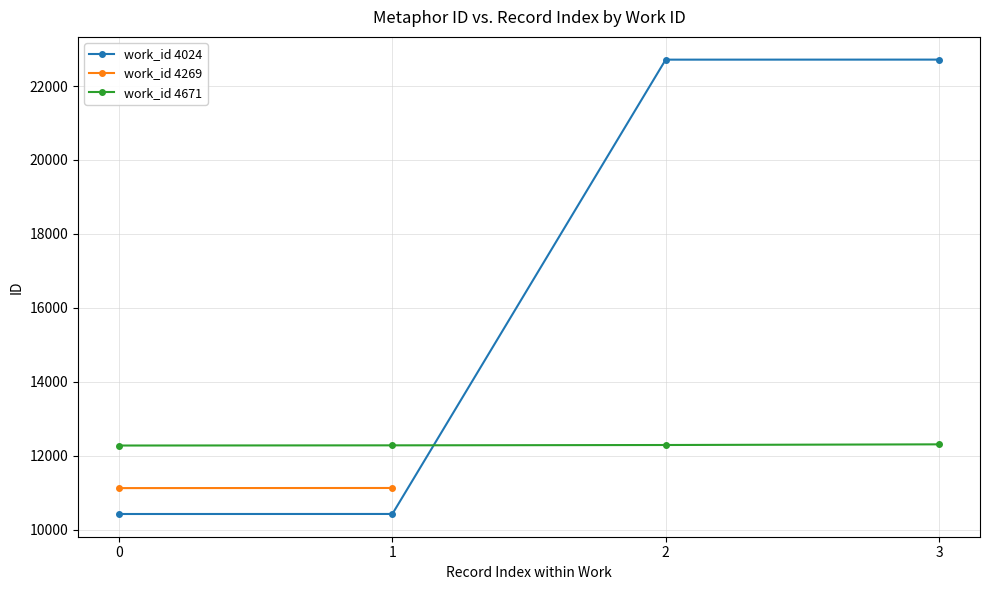

True or false: work_id 4024 has a value of 22715 at 2.

True